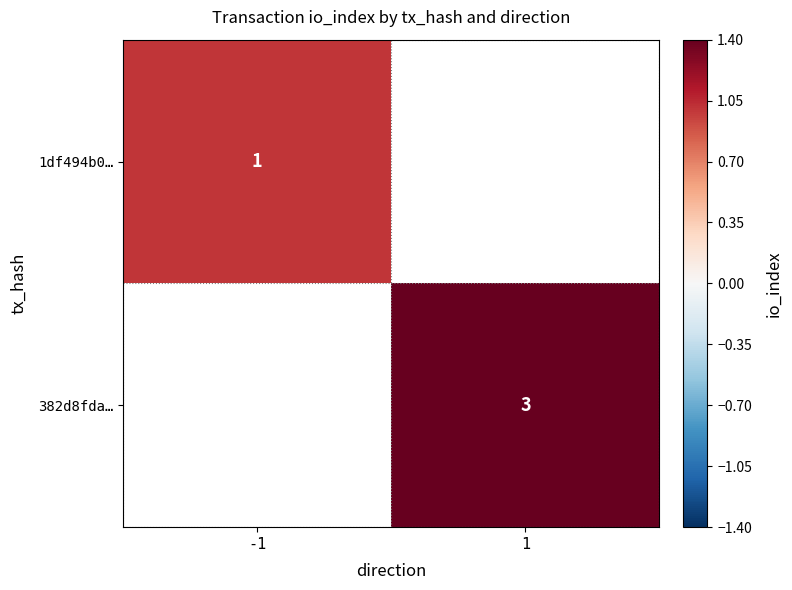

How many data points does each series have?

2